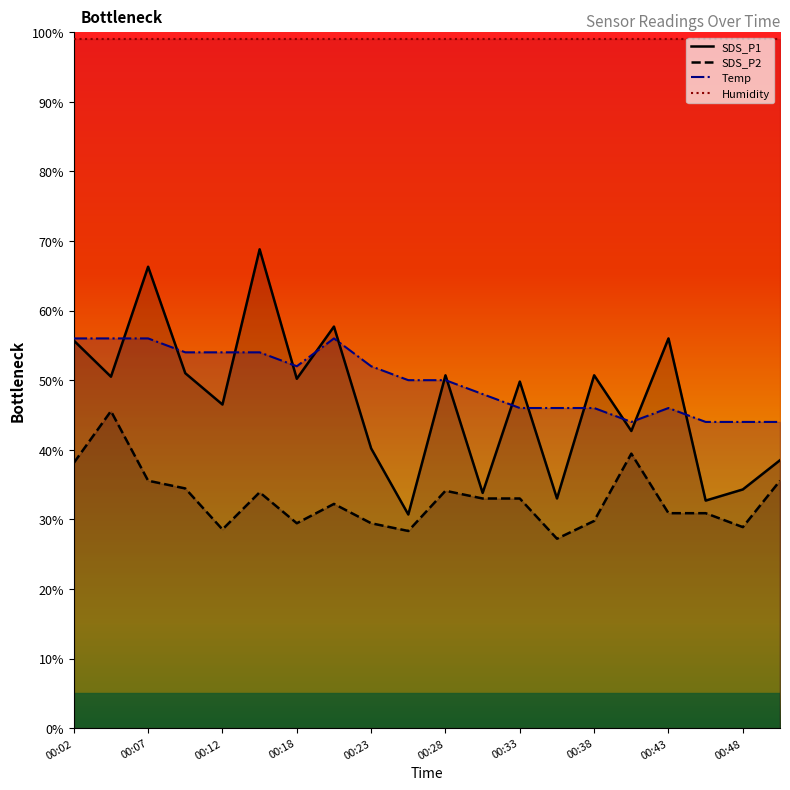

Which series has the largest total across all categories?

Humidity